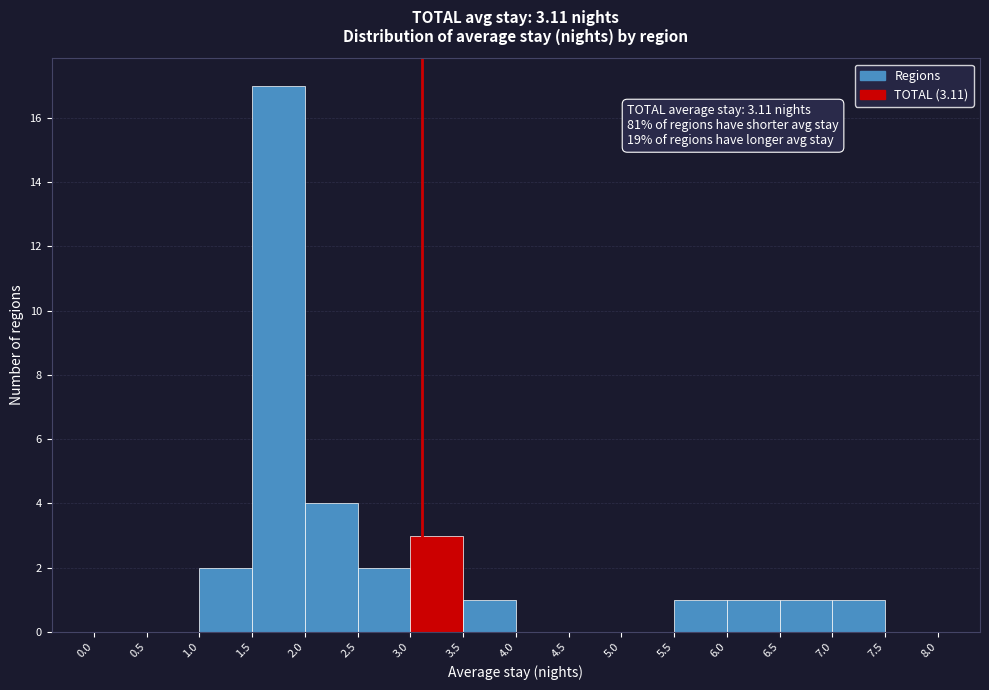

Which range on the x-axis has the tallest bar?

1.5 to 2.0